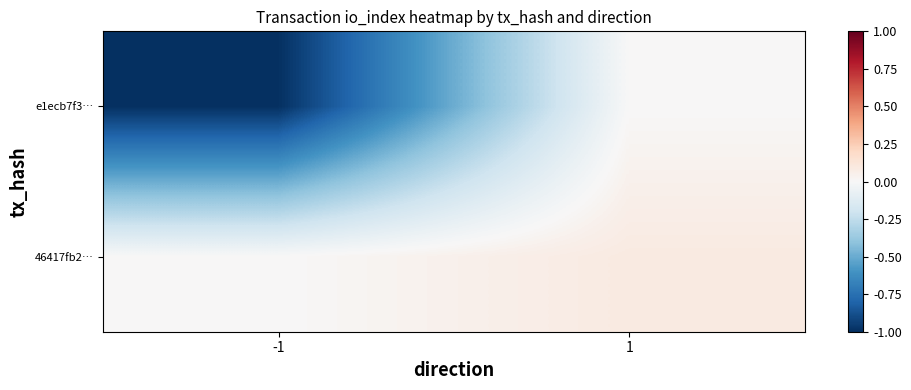

Reading left to right, transcribe all the data shown in this chart.

e1ecb7f3…: -1=-1.0	1=0.0
46417fb2…: -1=0.0	1=0.1